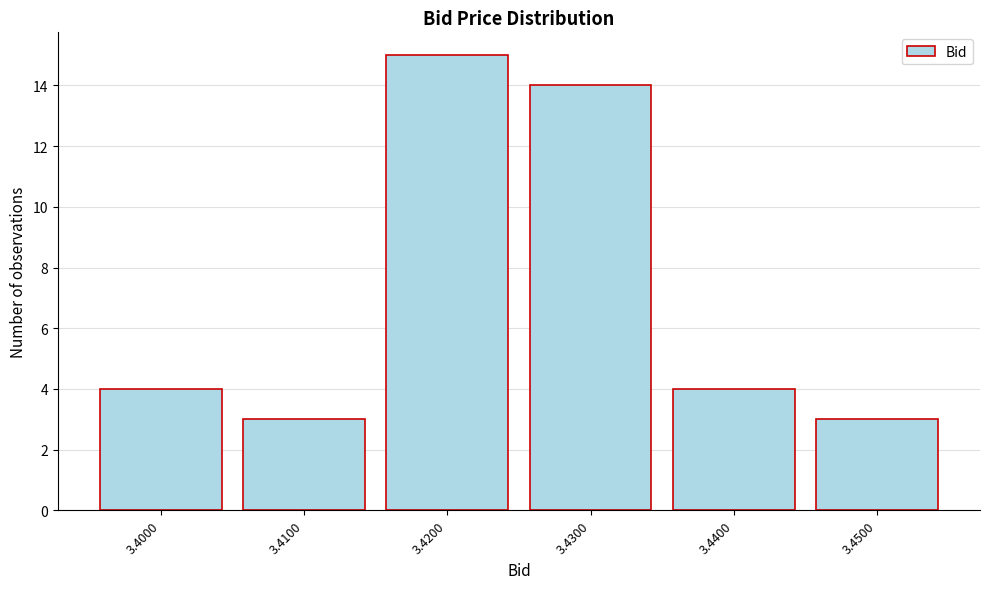

Reading left to right, list every bar in this chart as the range it spans on the x-axis followed by its height. The values are not printed on the chart, so give them approximately, as read against the axis.

3.395 to 3.405: 4
3.405 to 3.415: 3
3.415 to 3.425: 15
3.425 to 3.435: 14
3.435 to 3.445: 4
3.445 to 3.455: 3